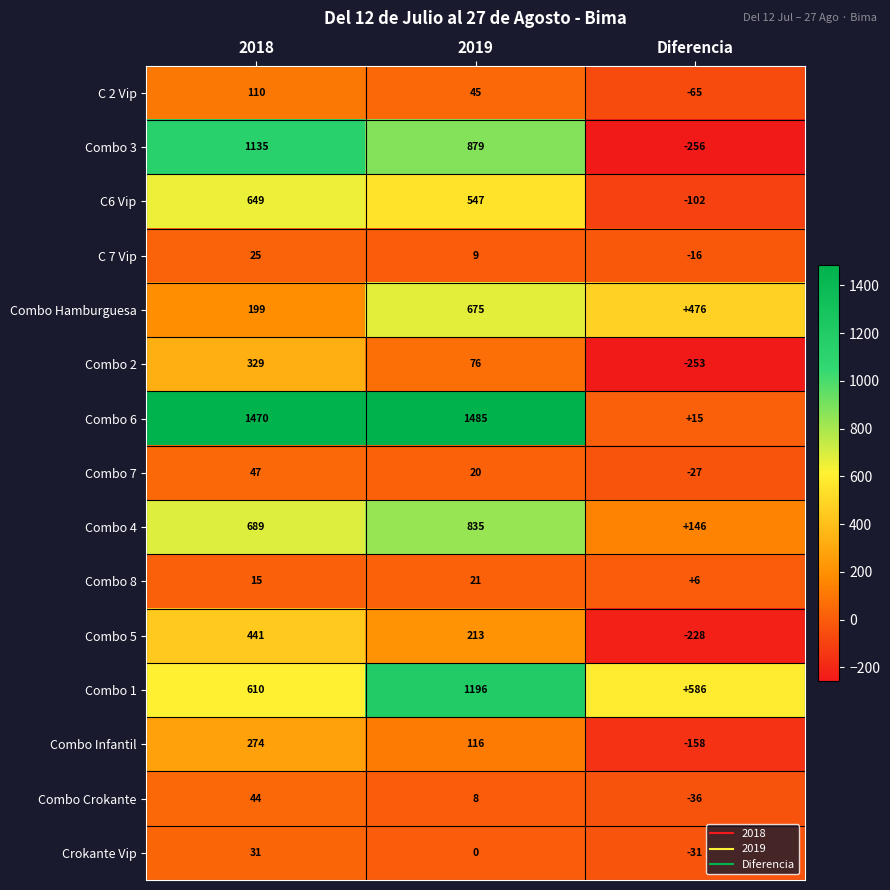

What is the greatest value displayed?

1485